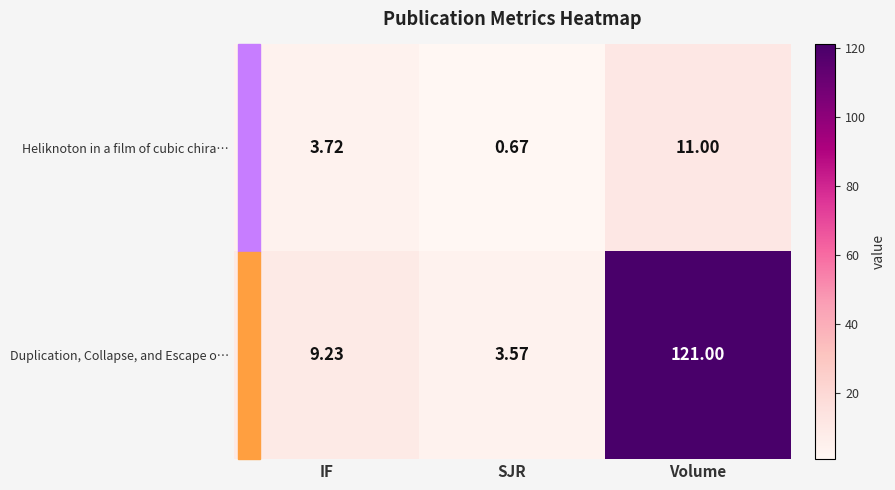

Which series has the largest total across all categories?

Duplication, Collapse, and Escape o…